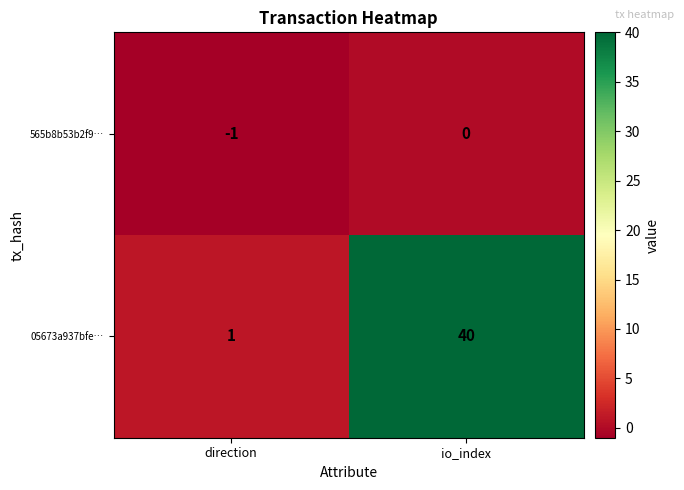

At direction, list the series in order from largest to smallest.

05673a937bfe…, 565b8b53b2f9…